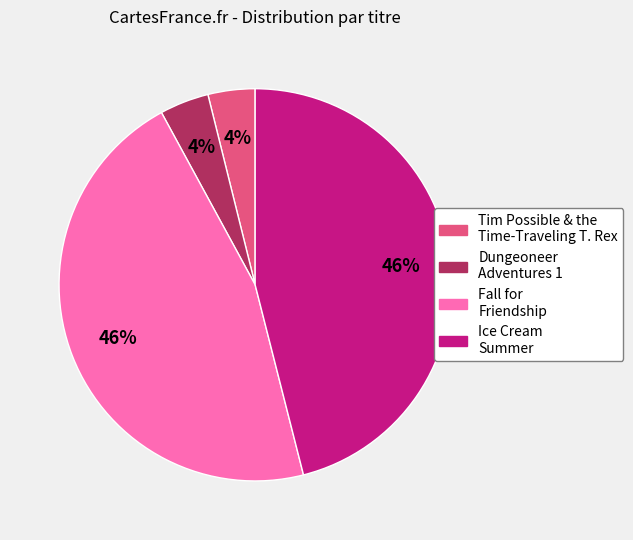

What is the ratio of the value at Tim Possible & the Time-Traveling T. Rex to the value at Dungeoneer Adventures 1?

1.0